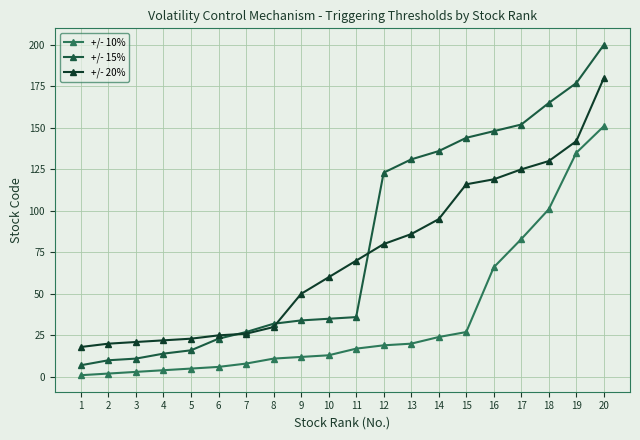

Which series has the largest total across all categories?

+/- 15%